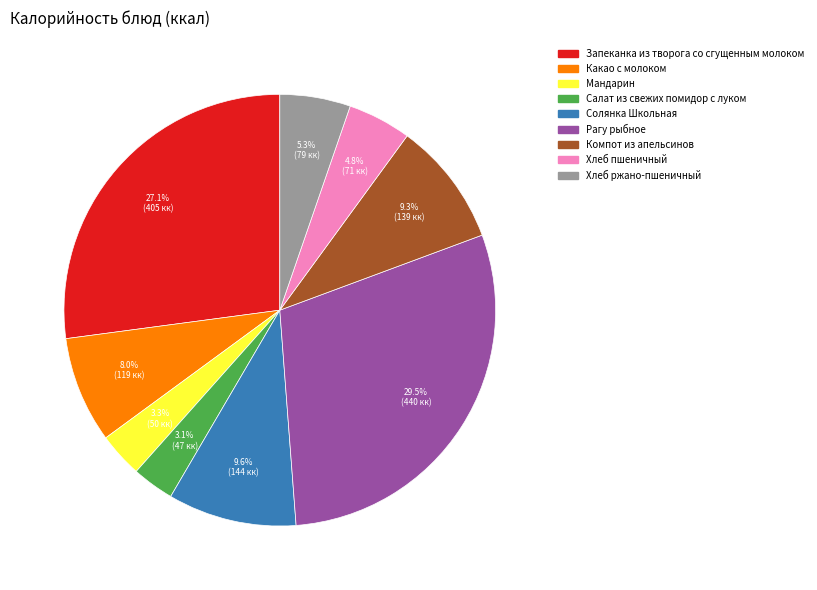

The Хлеб ржано-пшеничный slice represents 12% of the pie. True or false?

False